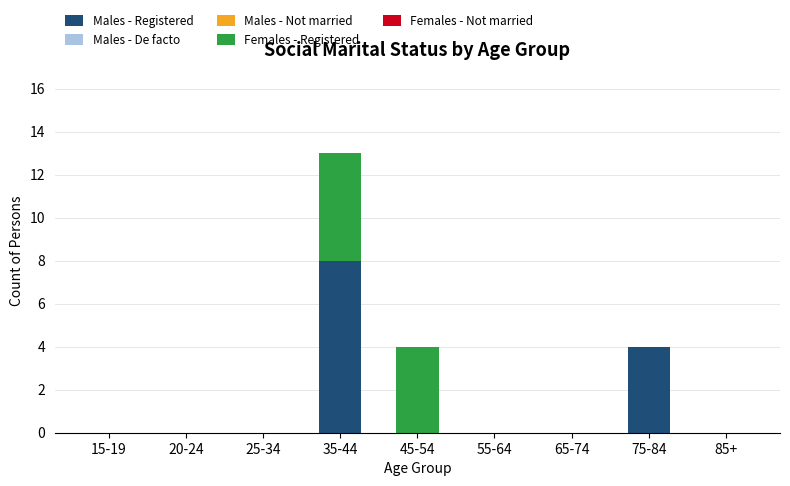

Which category has the highest value in the Males - Registered series?

35-44